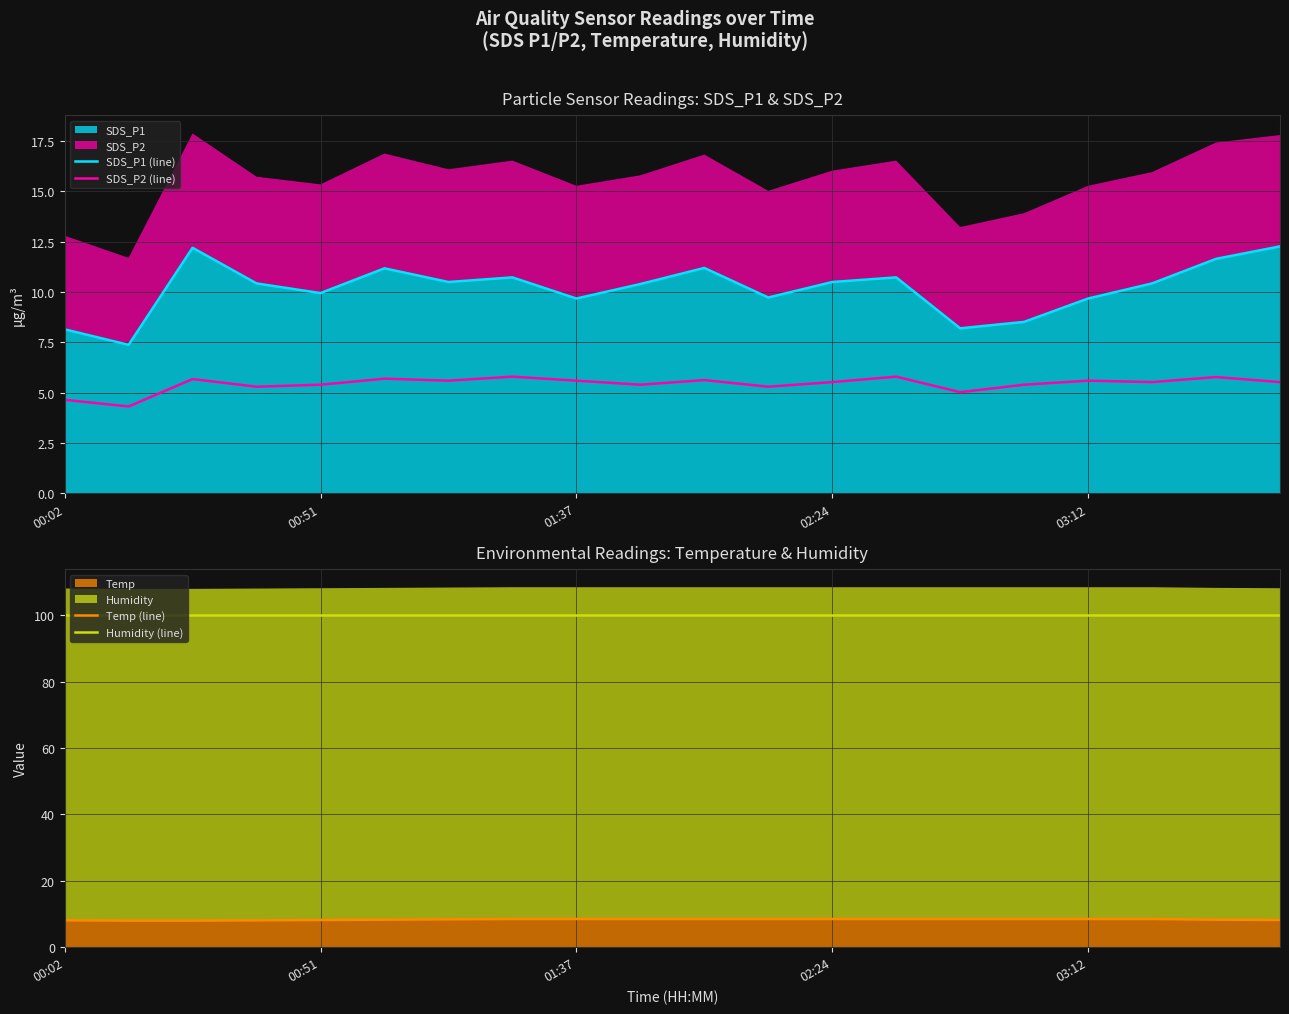

At which label does Temp (line) reach its minimum?

00:51